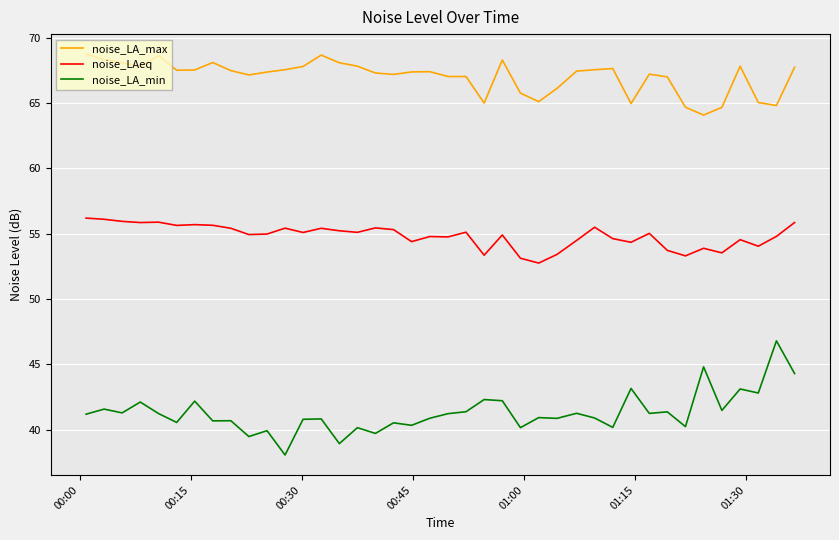

Rank the series by their maximum value, from lowest to highest.

noise_LA_min, noise_LAeq, noise_LA_max